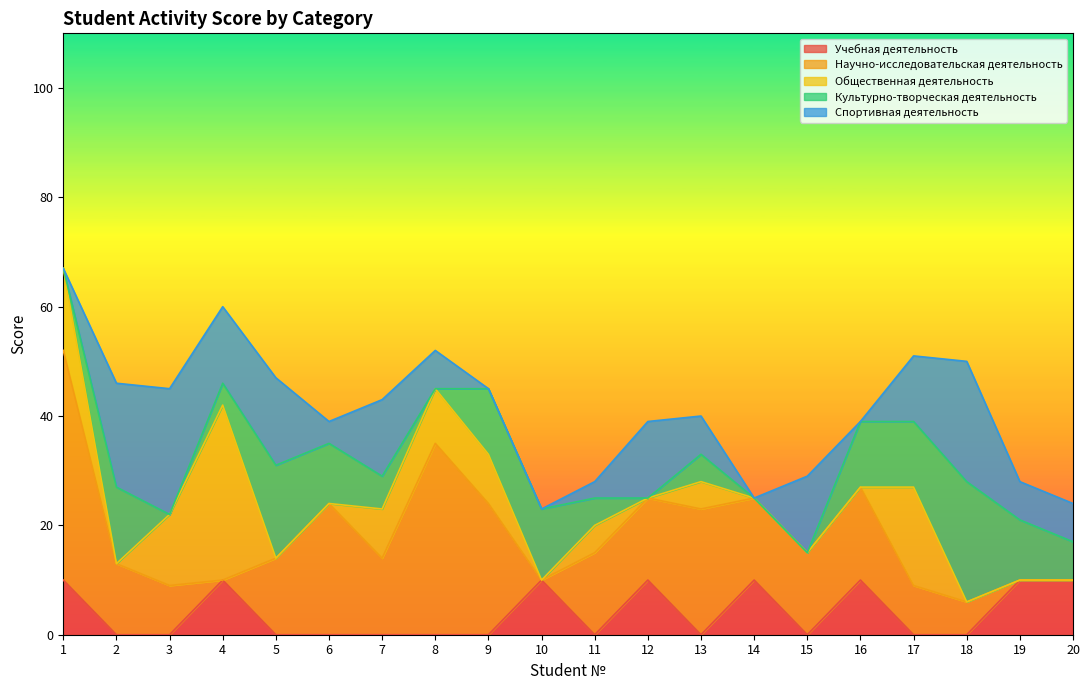

Where does the Спортивная деятельность series first go above 7?

2